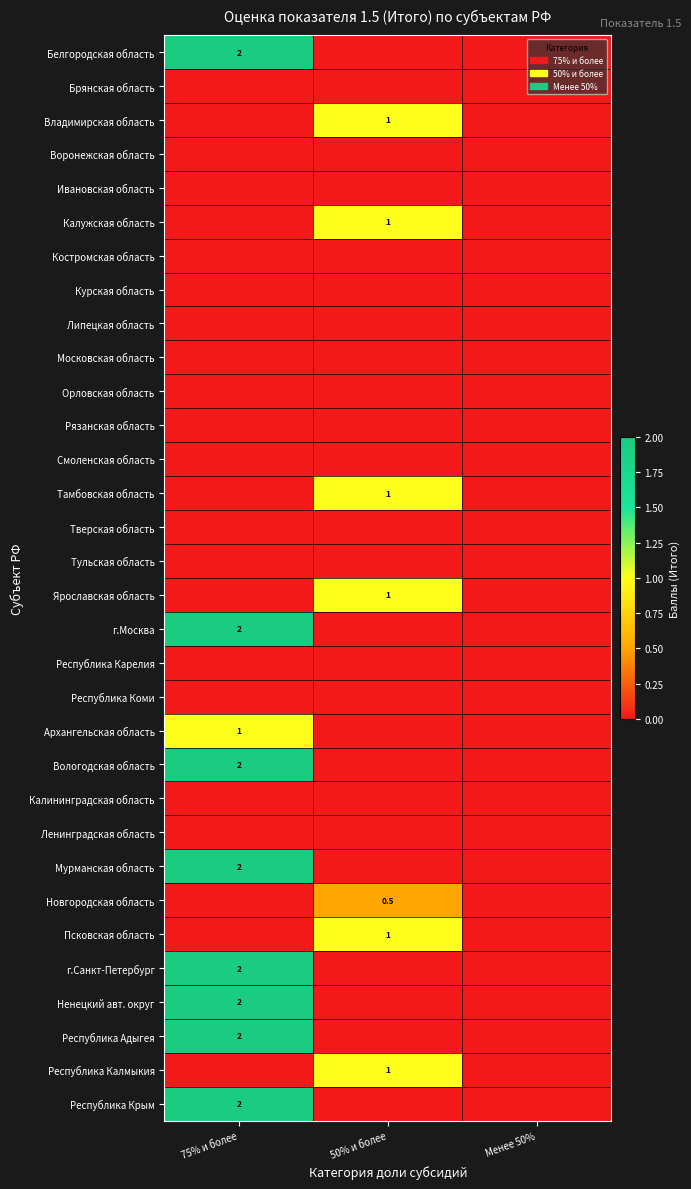

The Тамбовская область series shows 1.0 at 50% и более. True or false?

True